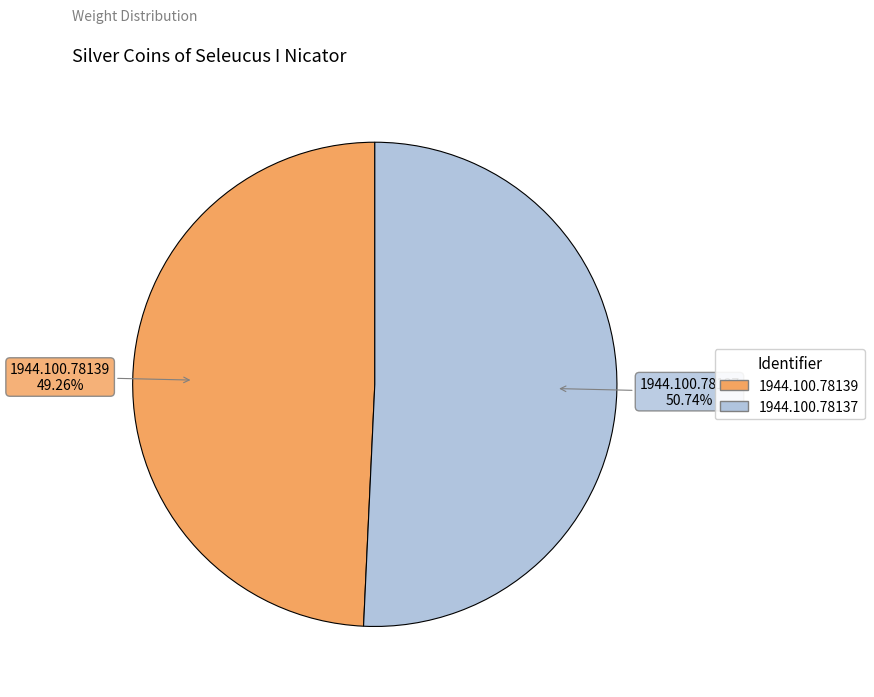

What percentage is the 1944.100.78137 slice, to the nearest percent?

51%